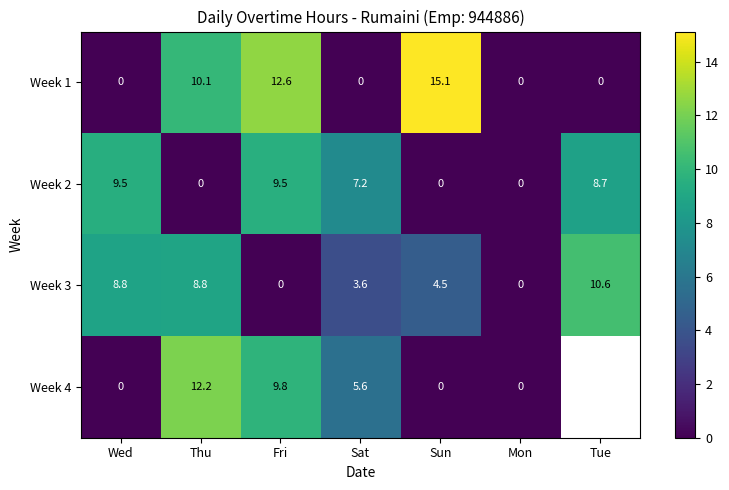

How many distinct data groups are displayed?

4